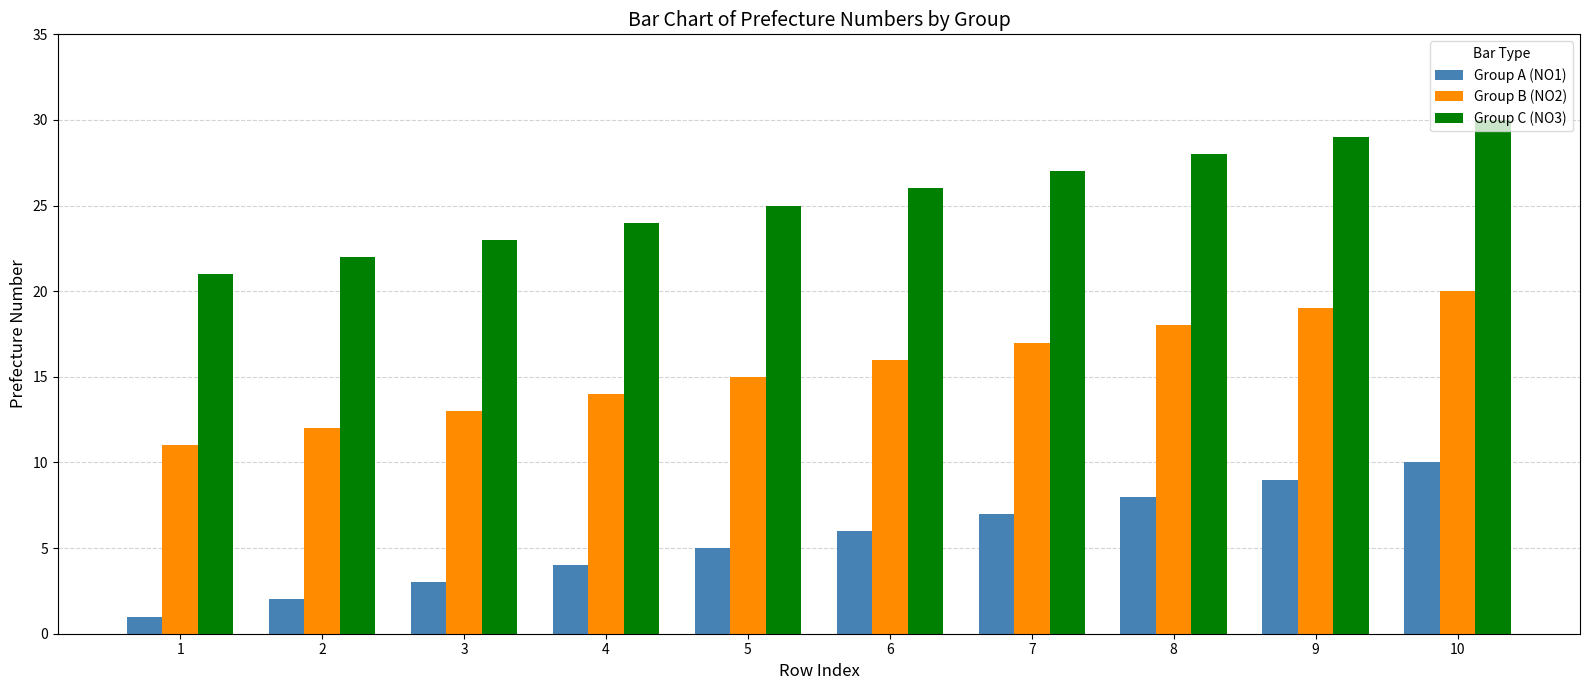

Rank the categories by Group A (NO1) value from highest to lowest.

10, 9, 8, 7, 6, 5, 4, 3, 2, 1